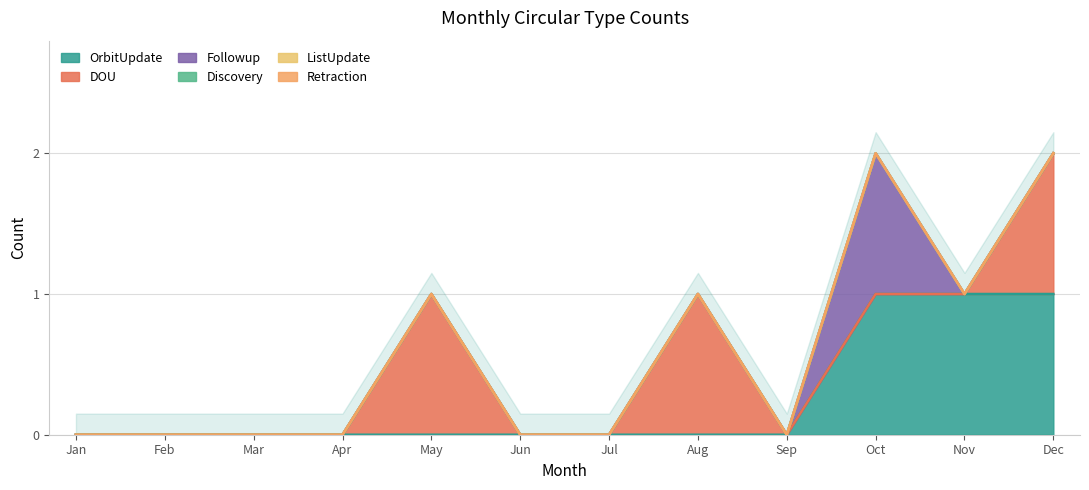

At how many categories does at least one series exceed 0?

5